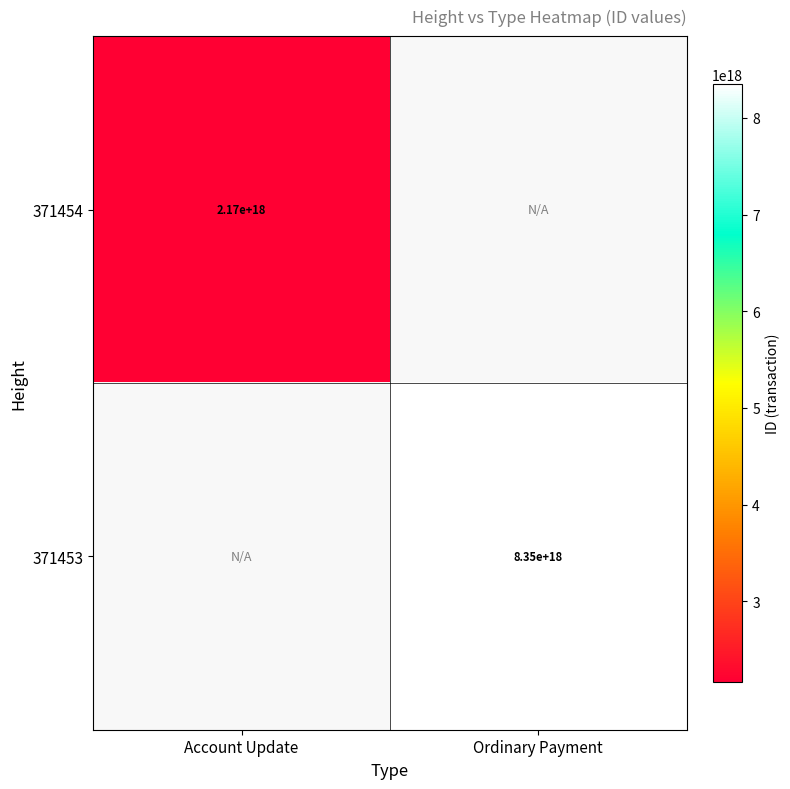

The value of 371454 at Account Update is 3236751359530928640.0. True or false?

False